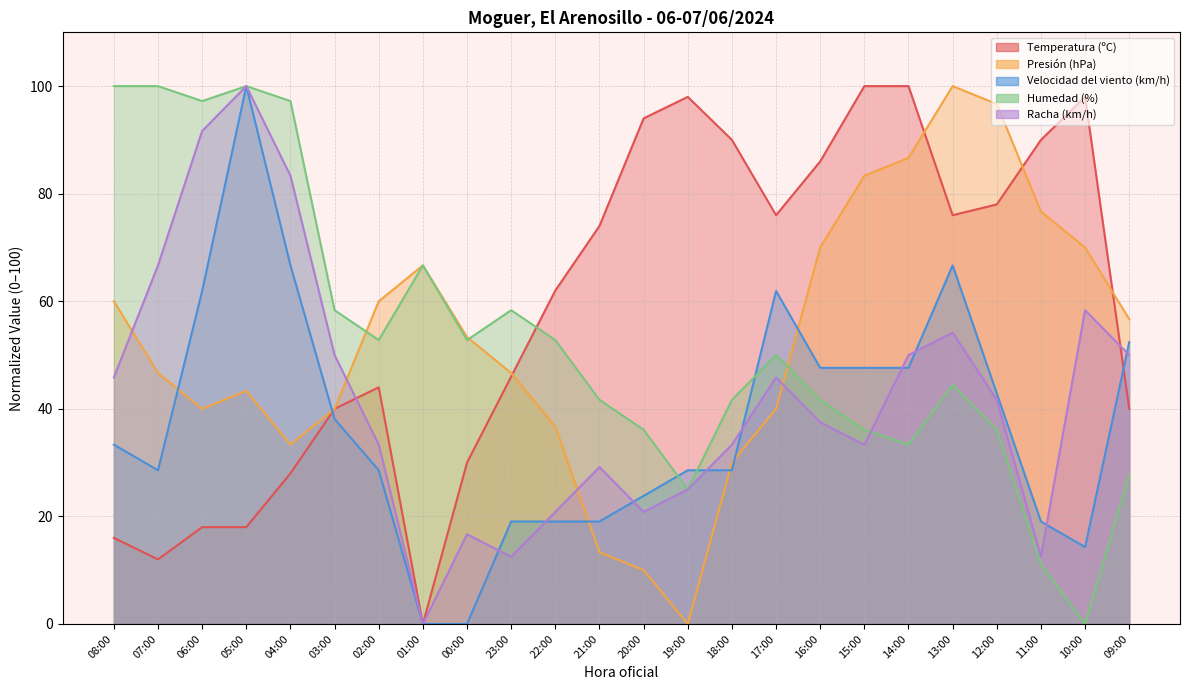

The value of Velocidad del viento (km/h) at 03:00 is 9.3. True or false?

False